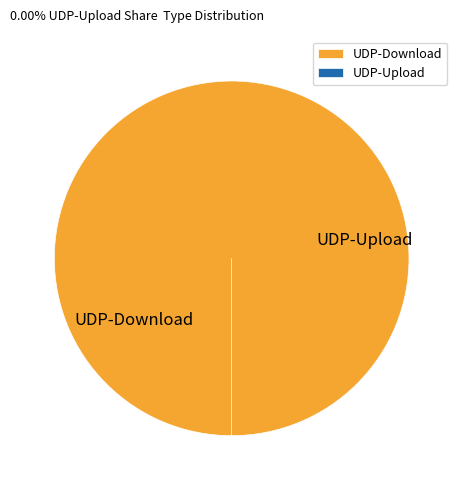

Rank the series by their average value, from highest to lowest.

UDP-Download, UDP-Upload